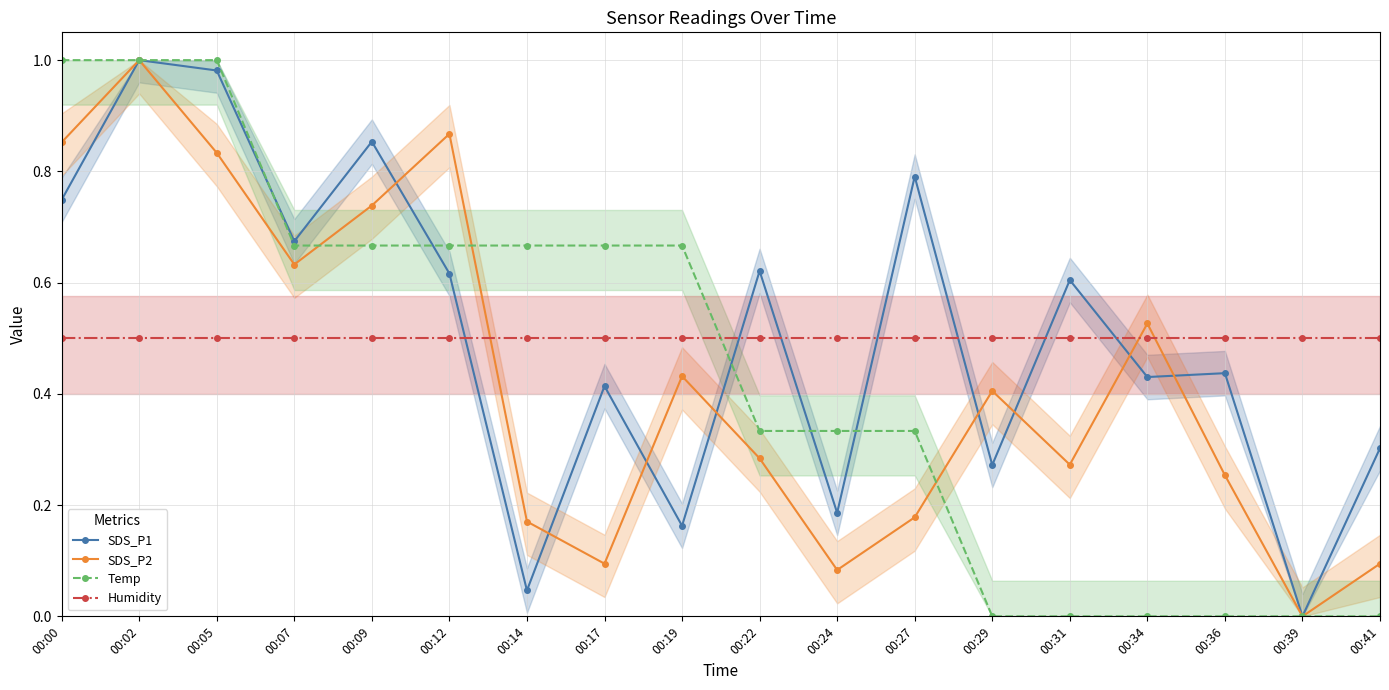

What is the maximum value for Humidity?

0.5